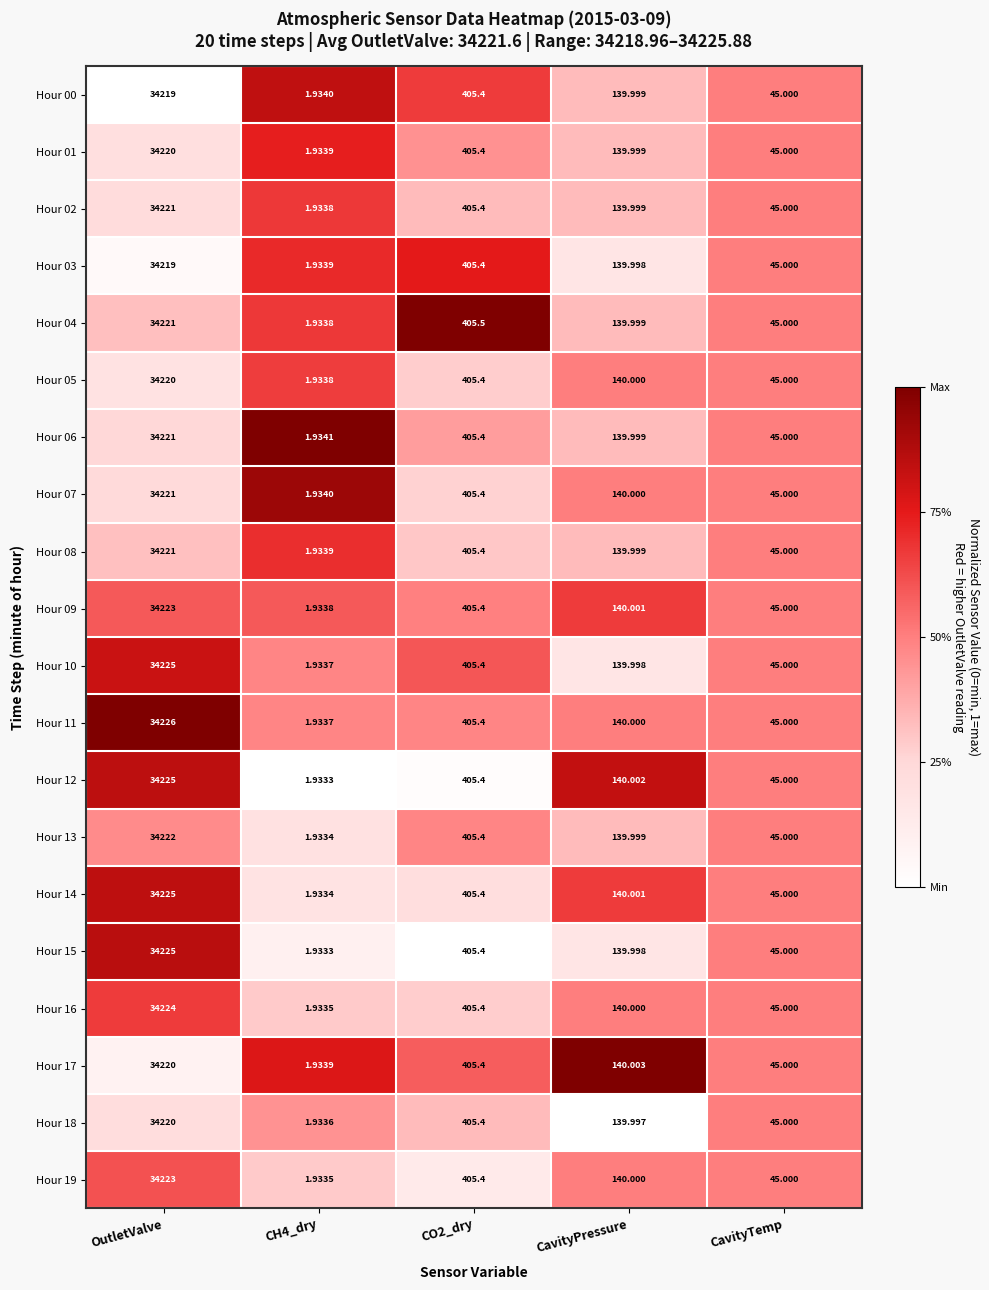

Where does the Hour 15 series first go above 139?

OutletValve